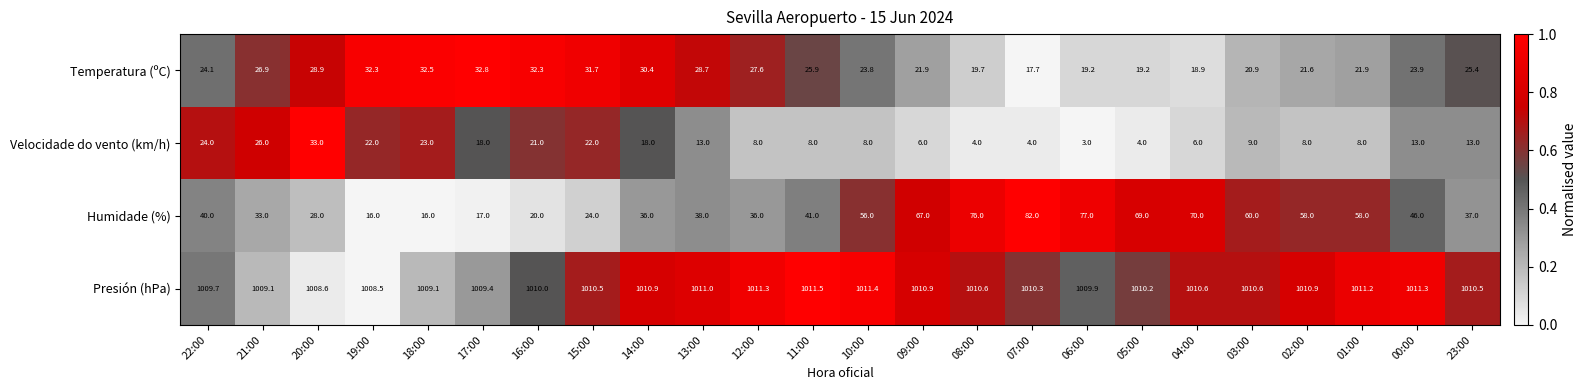

What value does the Humidade (%) series have at 20:00?

28.0